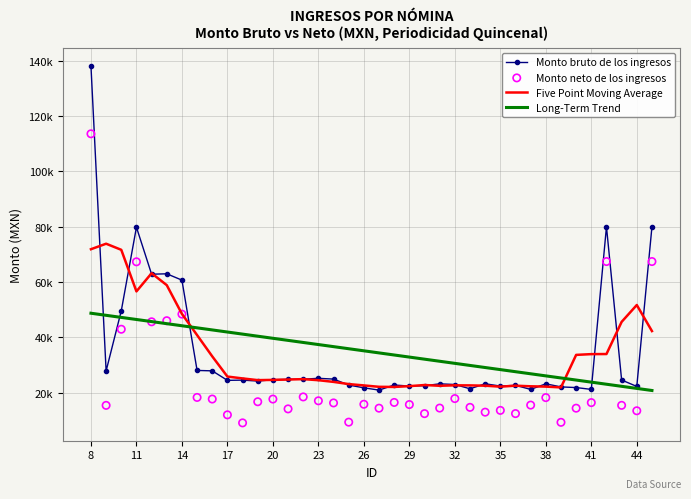

Which series contains the lowest Y value?

Monto neto de los ingresos